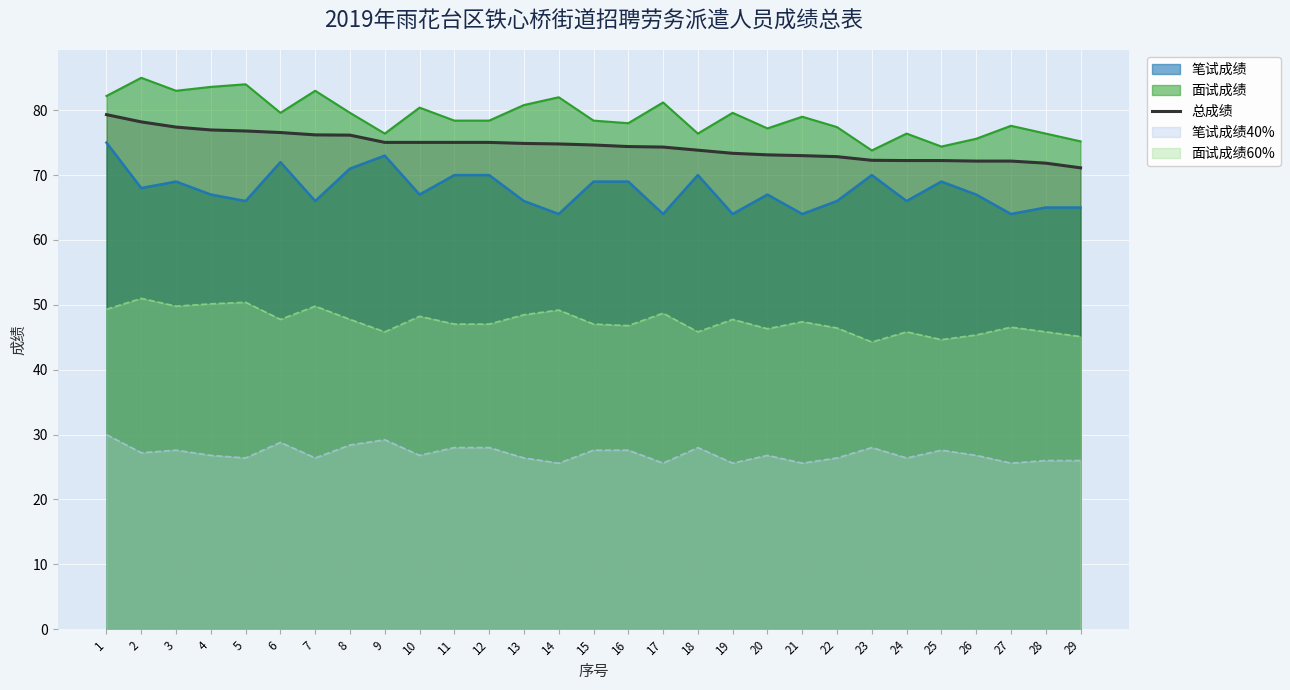

What is the sum of all values?

2161.0